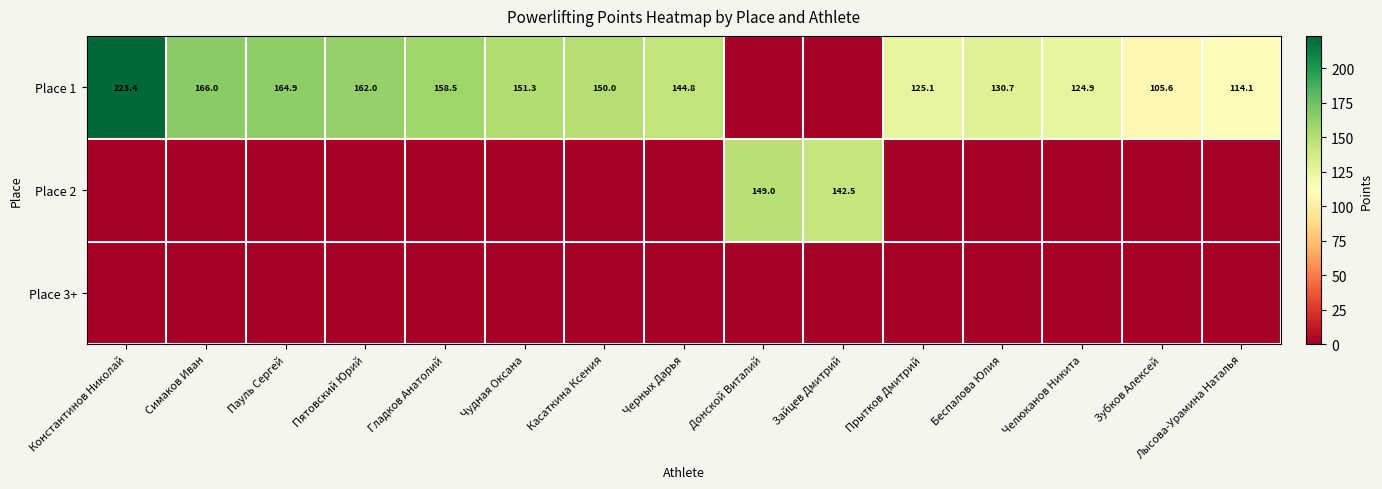

Between Прытков Дмитрий and Зайцев Дмитрий, which is larger?

Прытков Дмитрий